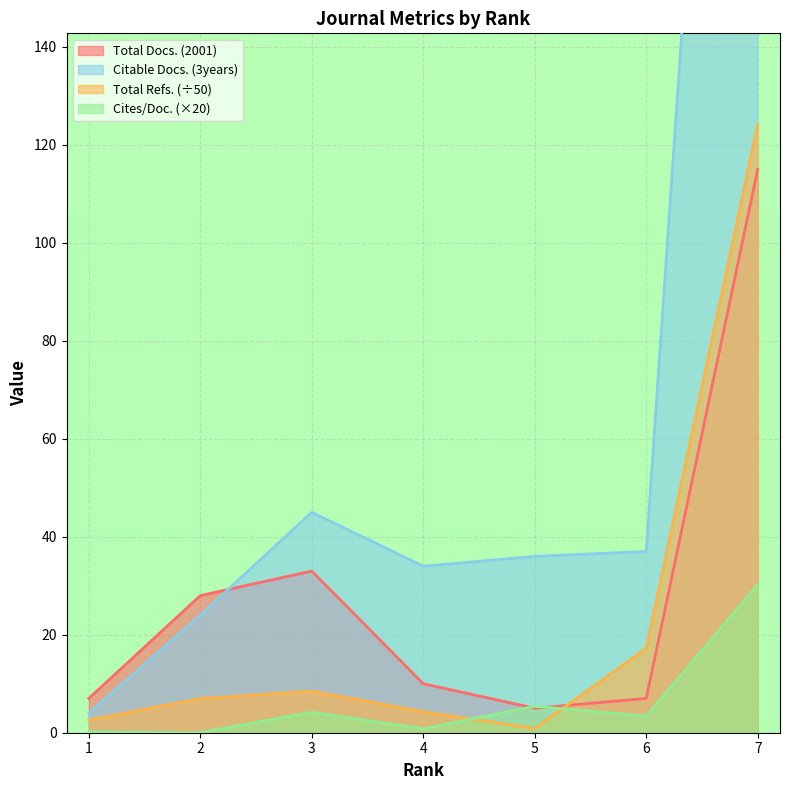

Does the chart display data point markers on the line(s)?

No